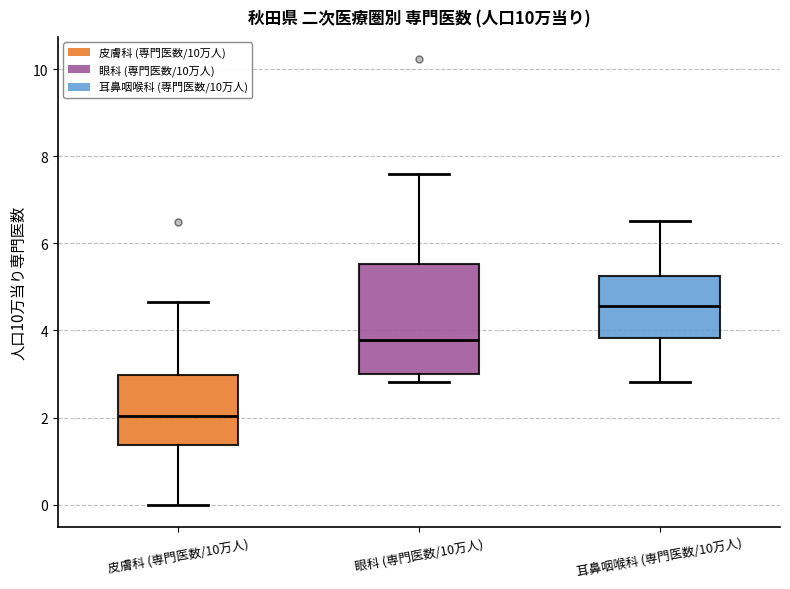

Which box is the tallest, from its lower edge to its upper edge?

眼科 (専門医数/10万人)